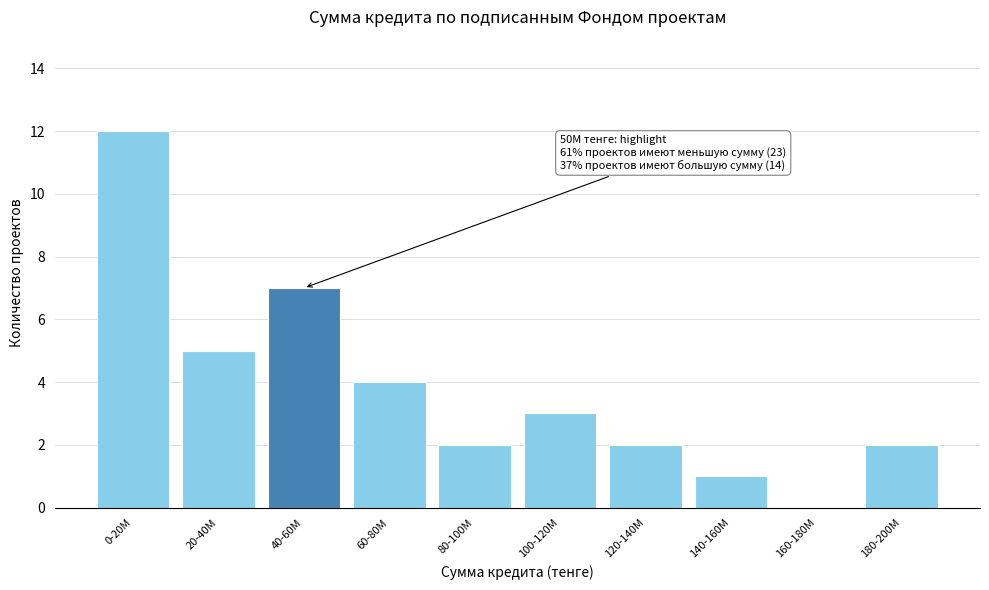

Reading right to left, list all the values displayed in this chart.

180-200M=2	160-180M=0	140-160M=1	120-140M=2	100-120M=3	80-100M=2	60-80M=4	40-60M=7	20-40M=5	0-20M=12